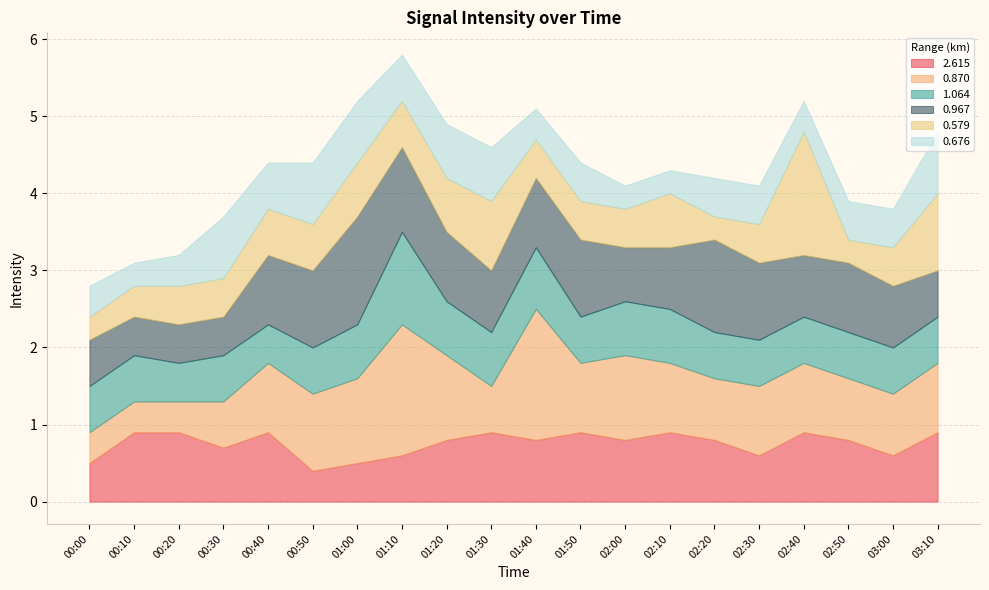

Between which two adjacent categories do 0.967 and 1.064 first intersect?

00:30 and 00:40